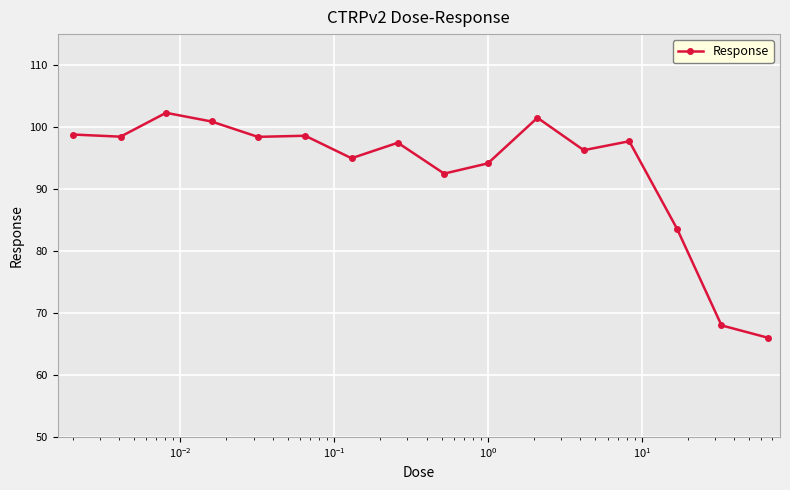

What is the value of the 5th point from the left?

98.4